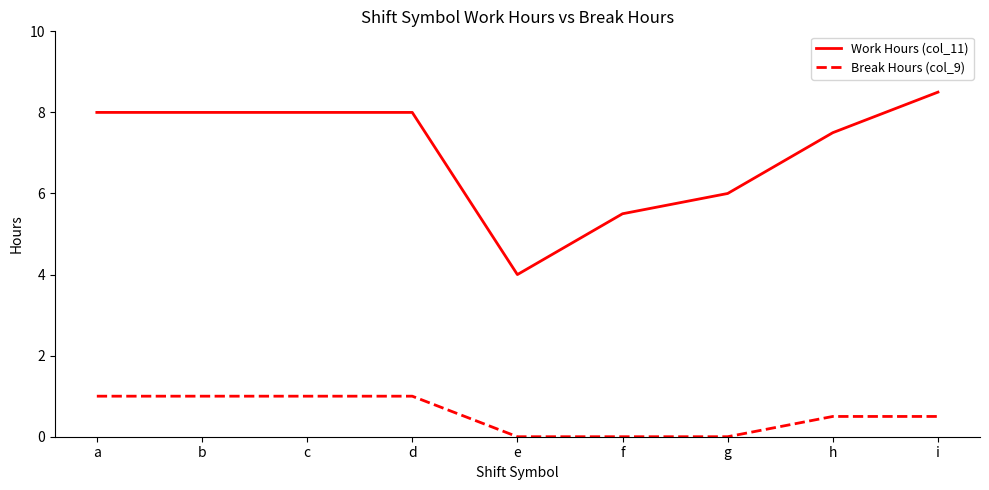

What is the spread (max minus min) of values at e?

4.0